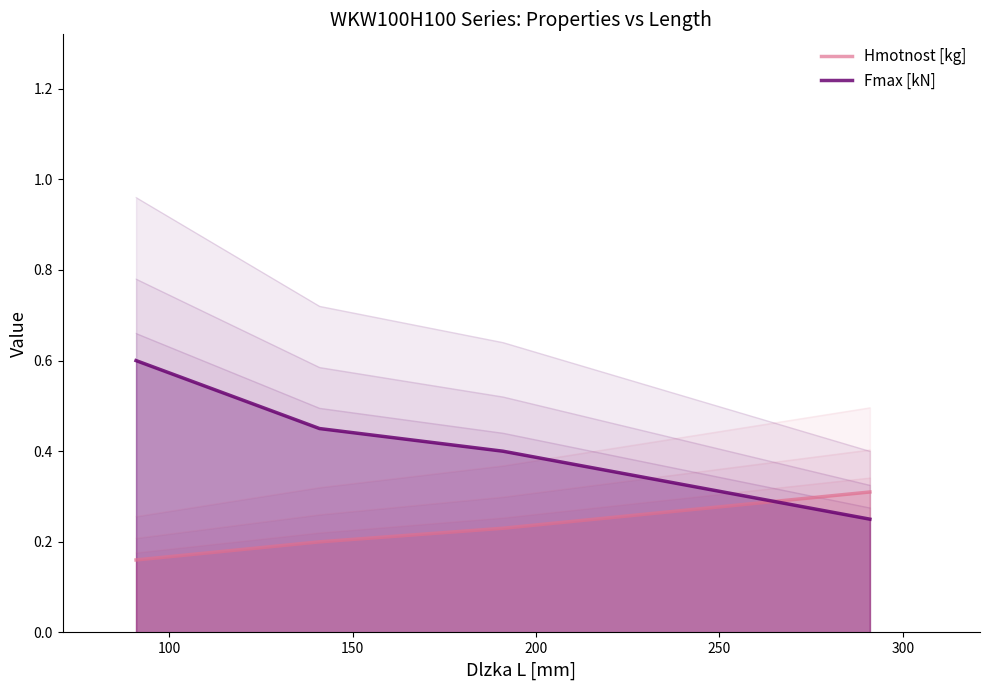

Count the Fmax [kN] values in the range 0 to 1.

4